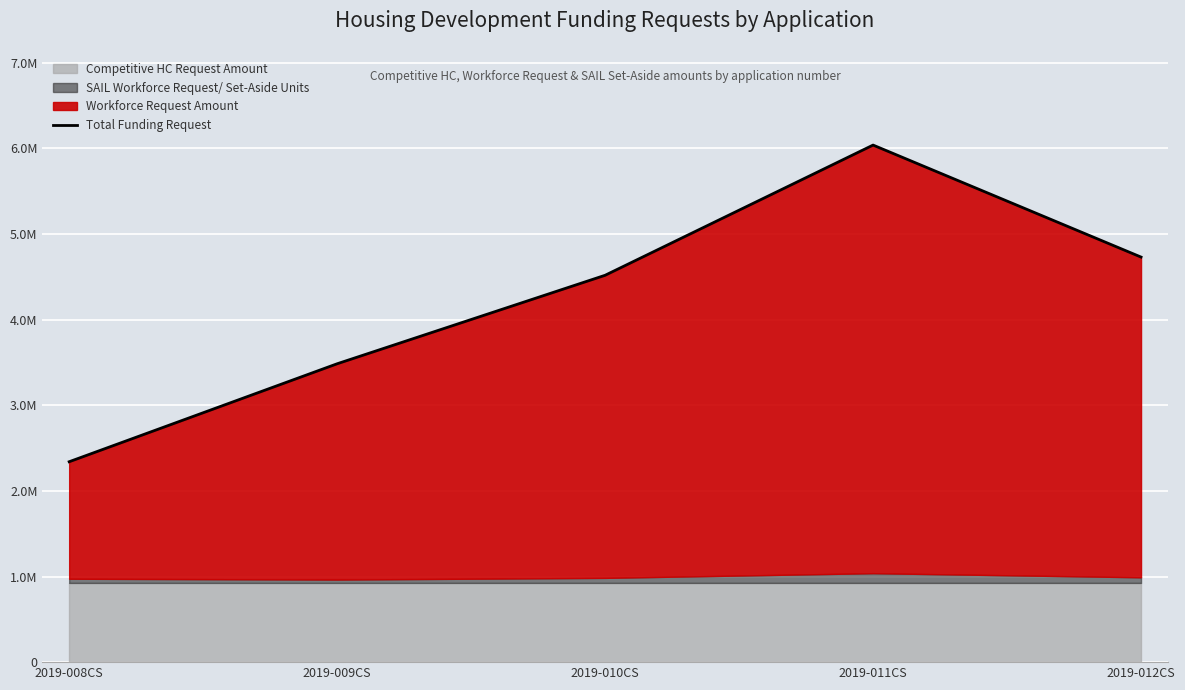

How many values are below 4518244?

2